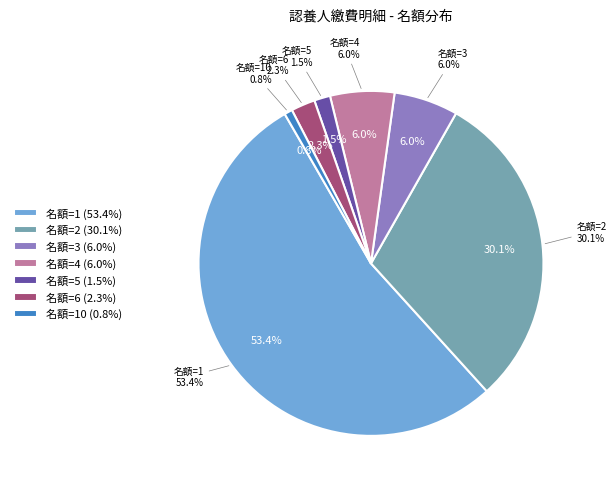

True or false: 名額=1 accounts for 60% of the total.

False